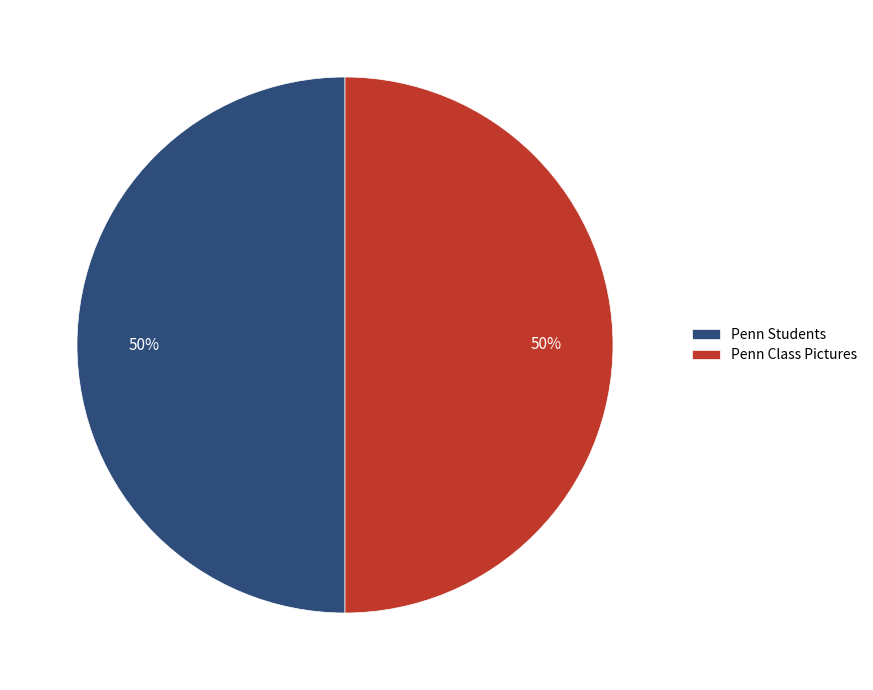

Approximately how many times larger is the value at Penn Class Pictures compared to Penn Students?

1.0